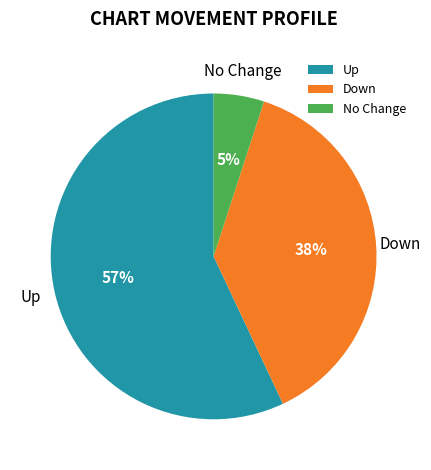

Is the sum of No Change and Up greater than half?

Yes